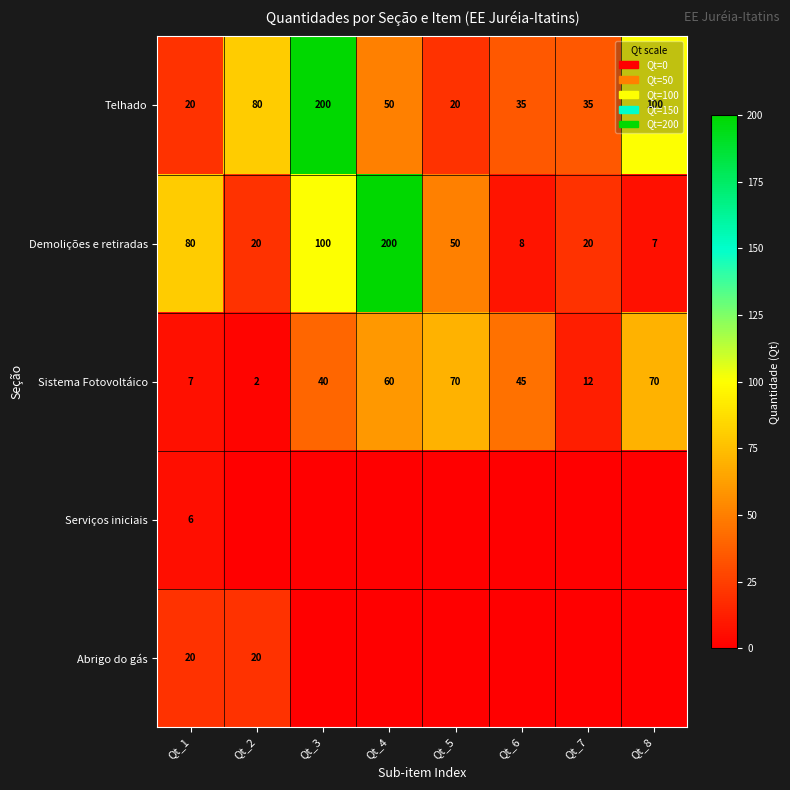

What is the greatest value displayed?

200